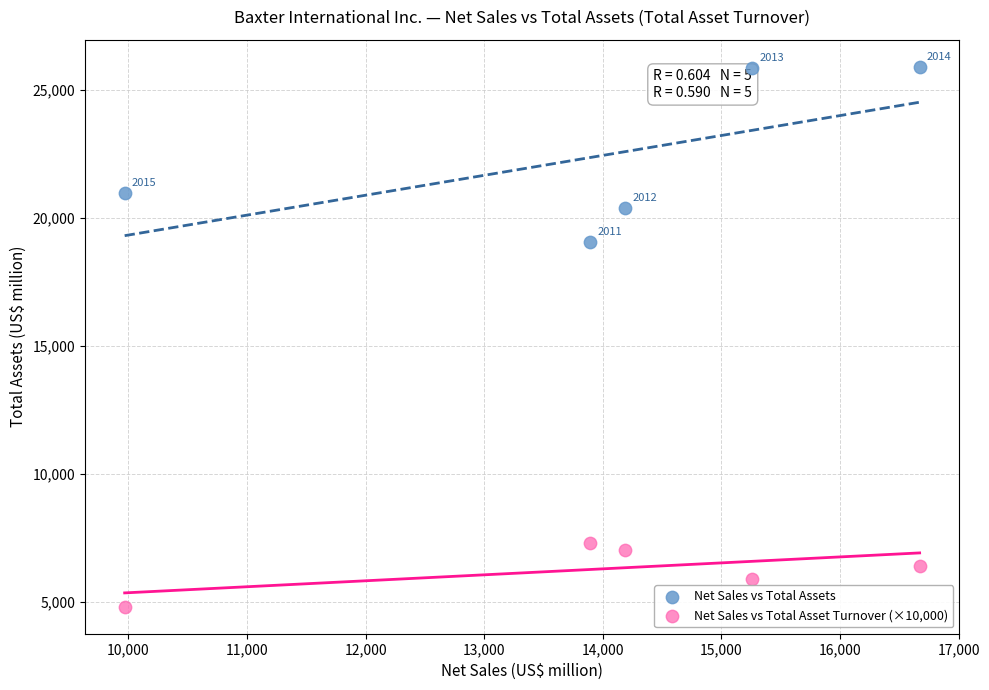

Which series contains the lowest Y value?

Net Sales vs Total Asset Turnover (×10,000)